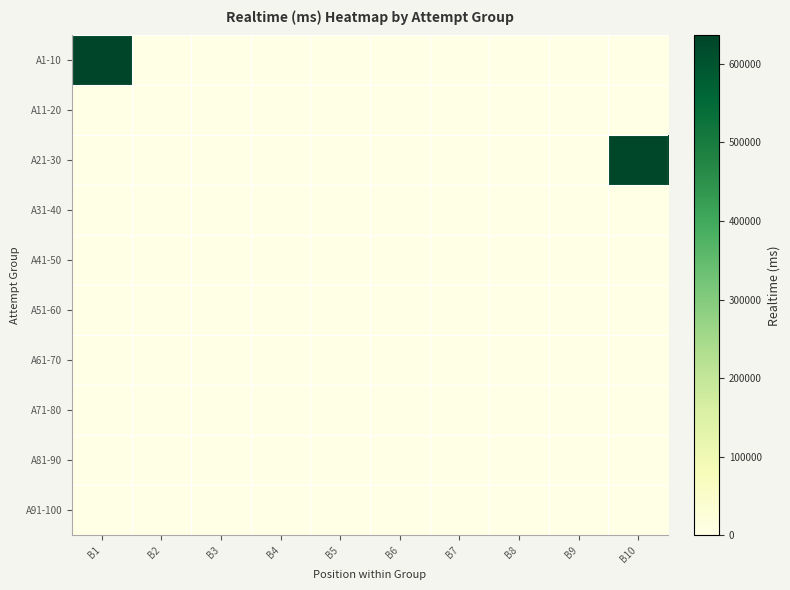

Reading left to right, list all the values displayed in this chart.

A1-10: B1=636036	B2=0	B3=0	B4=0	B5=0	B6=0	B7=0	B8=0	B9=0	B10=0
A11-20: B1=0	B2=0	B3=0	B4=0	B5=0	B6=0	B7=0	B8=0	B9=0	B10=0
A21-30: B1=0	B2=0	B3=0	B4=0	B5=0	B6=0	B7=0	B8=0	B9=0	B10=632990
A31-40: B1=0	B2=0	B3=0	B4=0	B5=0	B6=0	B7=0	B8=0	B9=0	B10=0
A41-50: B1=0	B2=0	B3=0	B4=0	B5=0	B6=0	B7=0	B8=0	B9=0	B10=0
A51-60: B1=0	B2=0	B3=0	B4=0	B5=0	B6=0	B7=0	B8=0	B9=0	B10=0
A61-70: B1=0	B2=0	B3=0	B4=0	B5=0	B6=0	B7=0	B8=0	B9=0	B10=0
A71-80: B1=0	B2=0	B3=0	B4=0	B5=0	B6=0	B7=0	B8=0	B9=0	B10=0
A81-90: B1=0	B2=0	B3=0	B4=0	B5=0	B6=0	B7=0	B8=0	B9=0	B10=0
A91-100: B1=0	B2=0	B3=0	B4=0	B5=0	B6=0	B7=0	B8=0	B9=0	B10=0